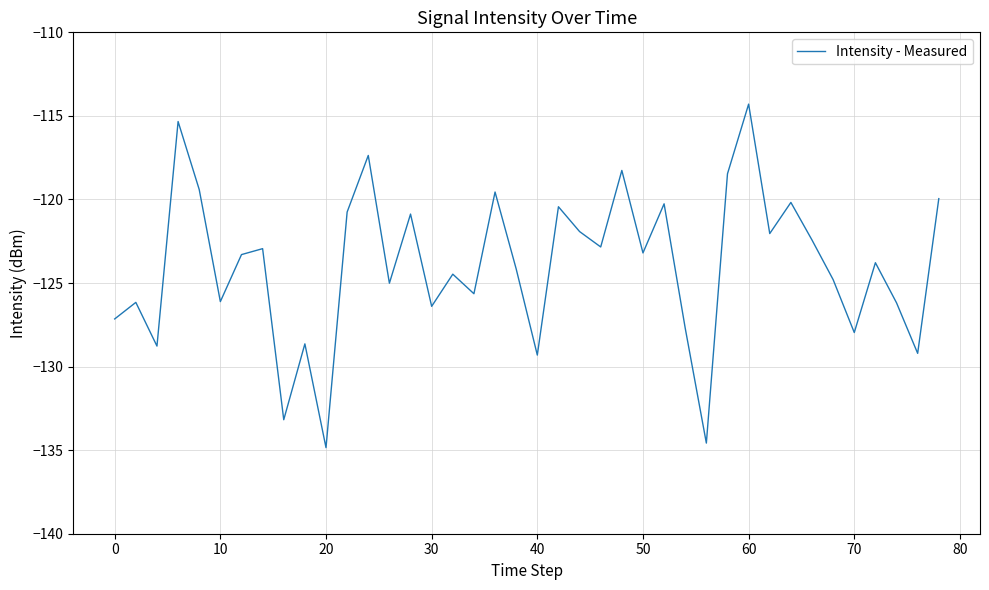

What is the difference between the maximum and minimum values?

20.6